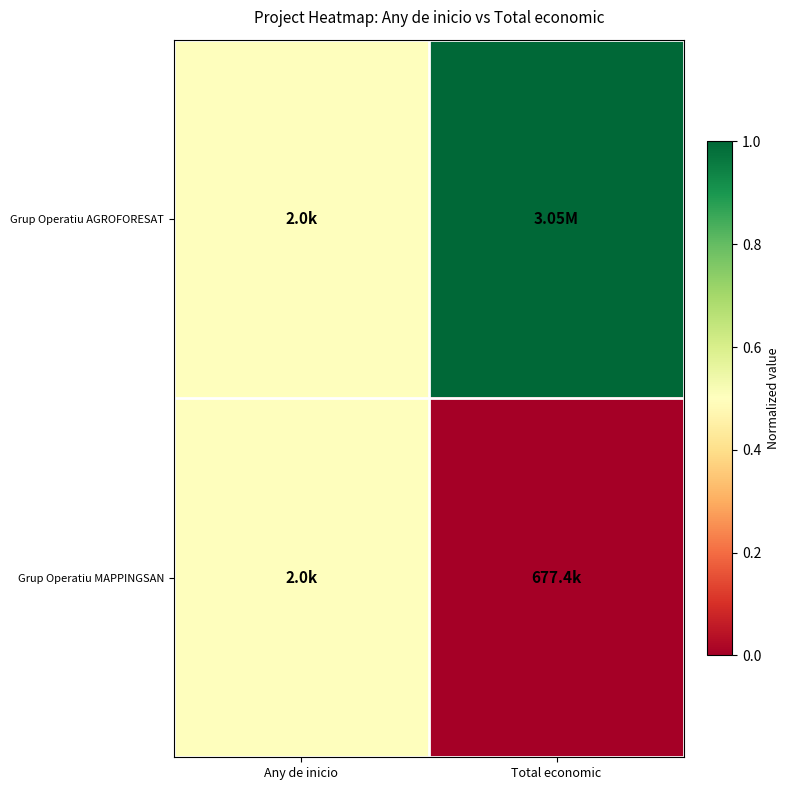

At how many categories does at least one series exceed 0?

2